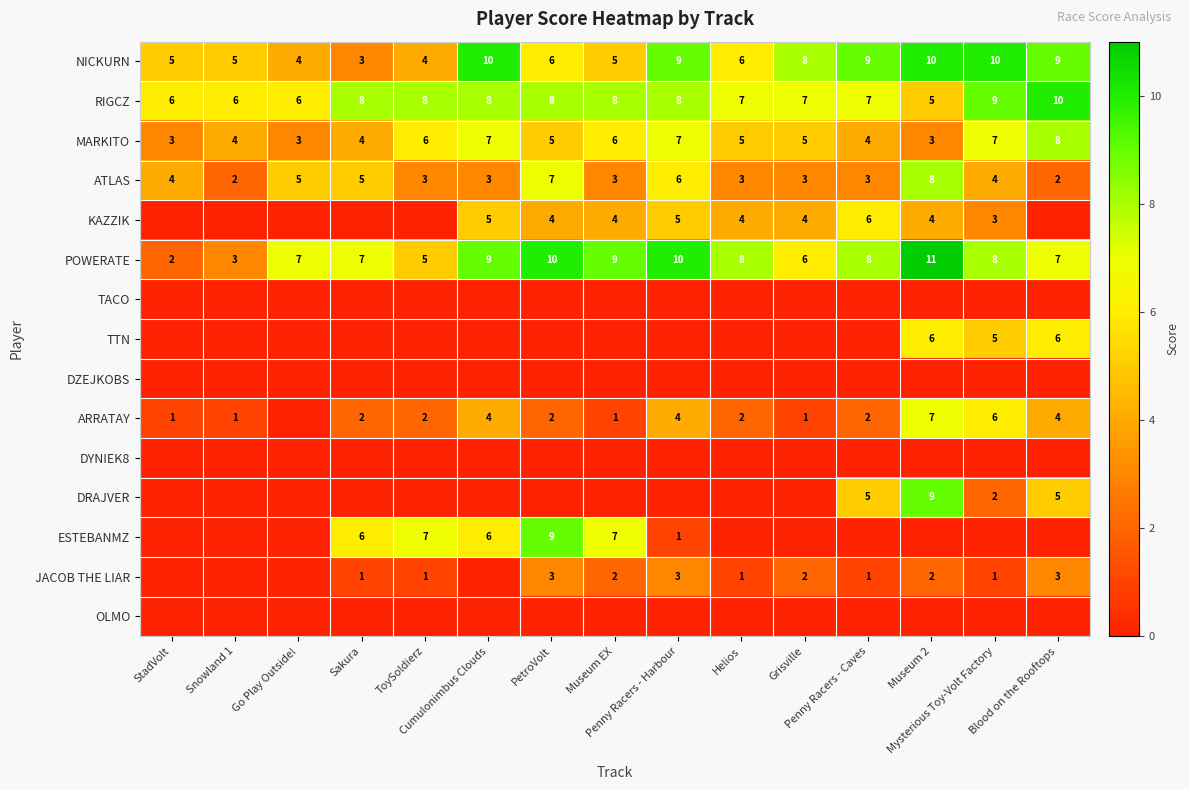

What is the difference between the second highest and minimum values in the NICKURN series?

7